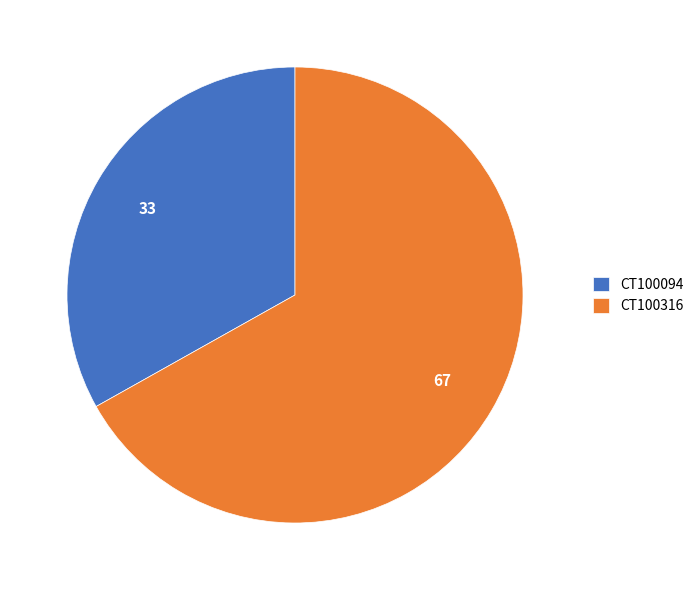

Is there any slice that represents more than half of the pie?

Yes